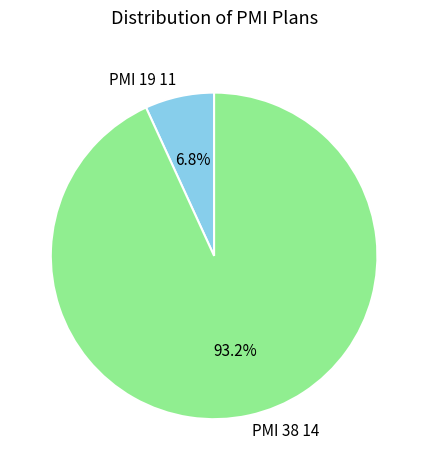

Is the sum of PMI 38 14 and PMI 19 11 greater than half?

Yes